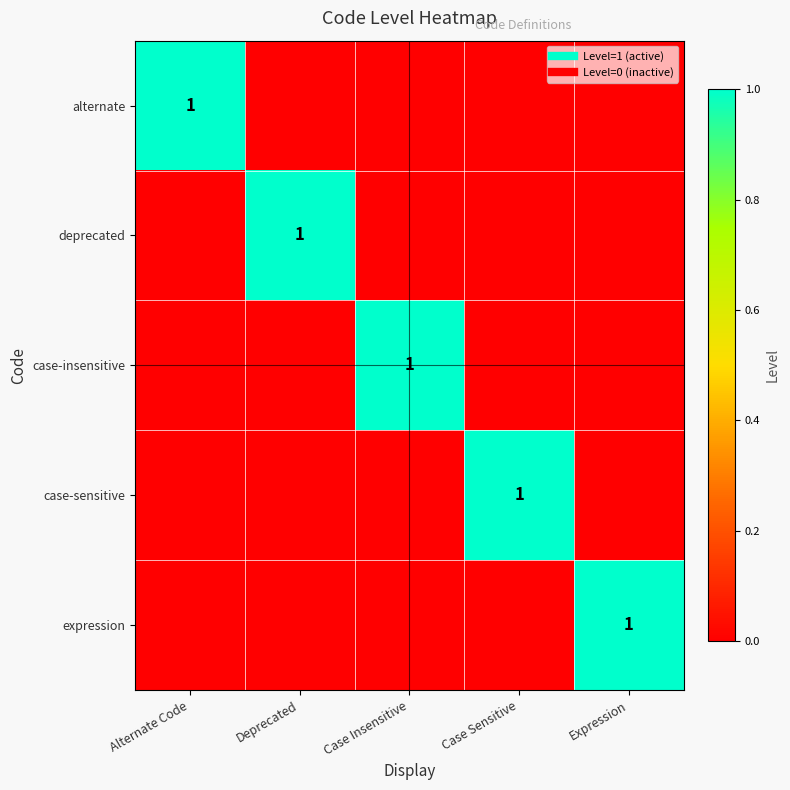

Between Alternate Code and Case Insensitive, which series saw the biggest shift?

alternate